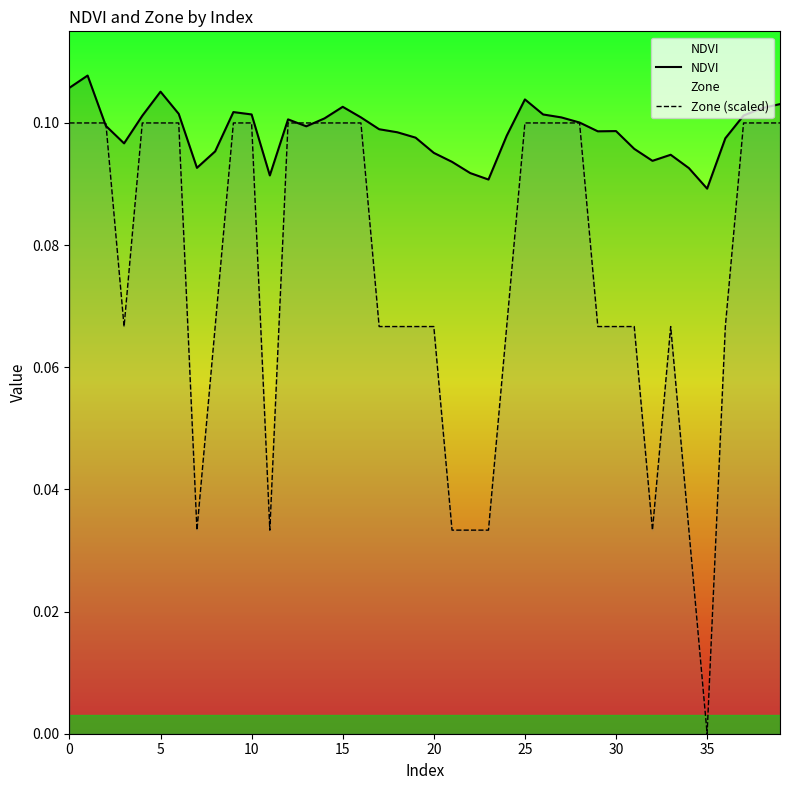

Rank the series at 24 from lowest to highest value.

Zone (scaled), NDVI